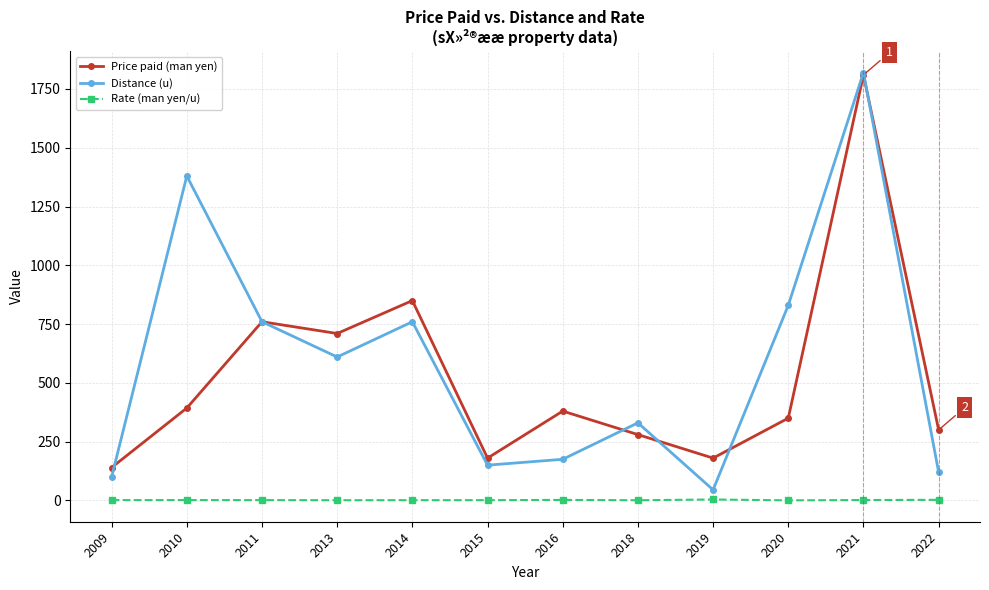

What is the difference between the maximum and second lowest values in the Price paid (man yen) series?

1630.0